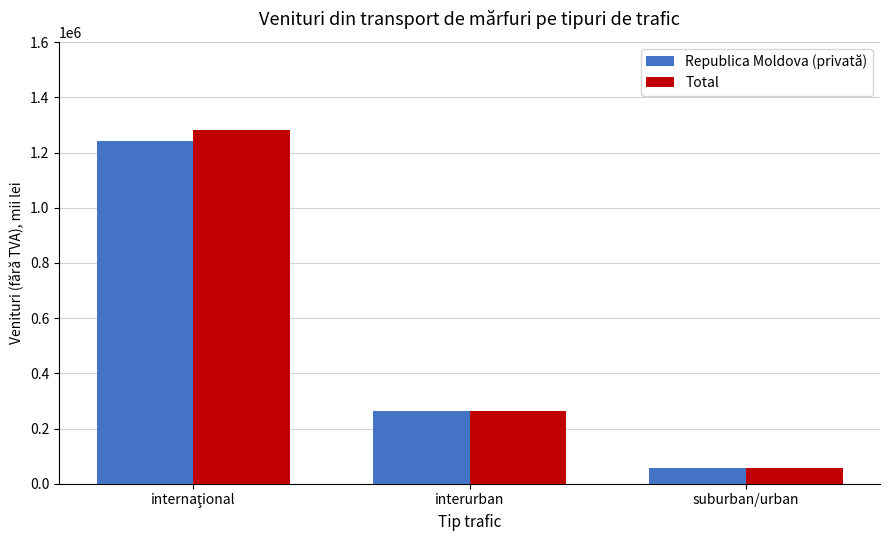

How many data points in Republica Moldova (privată) are above 262729?

2